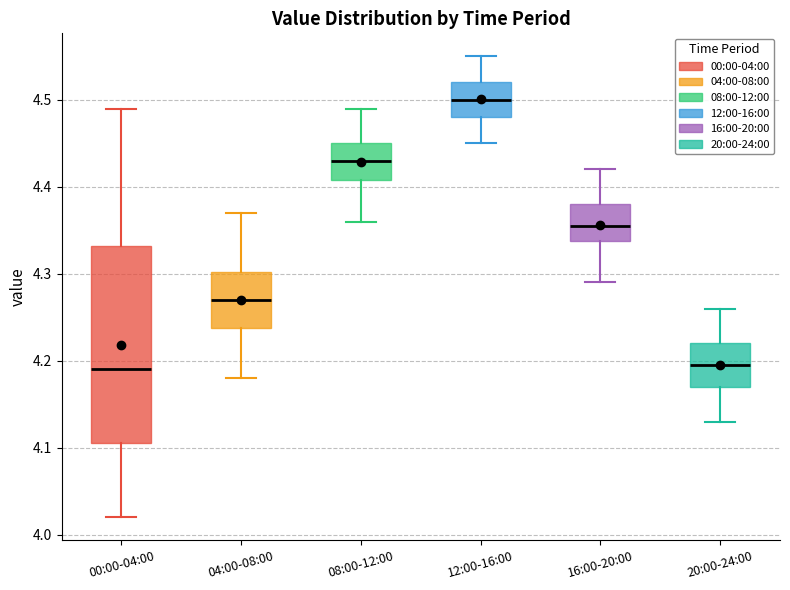

Comparing the boxes themselves (not the whiskers), which one is the tallest?

00:00-04:00